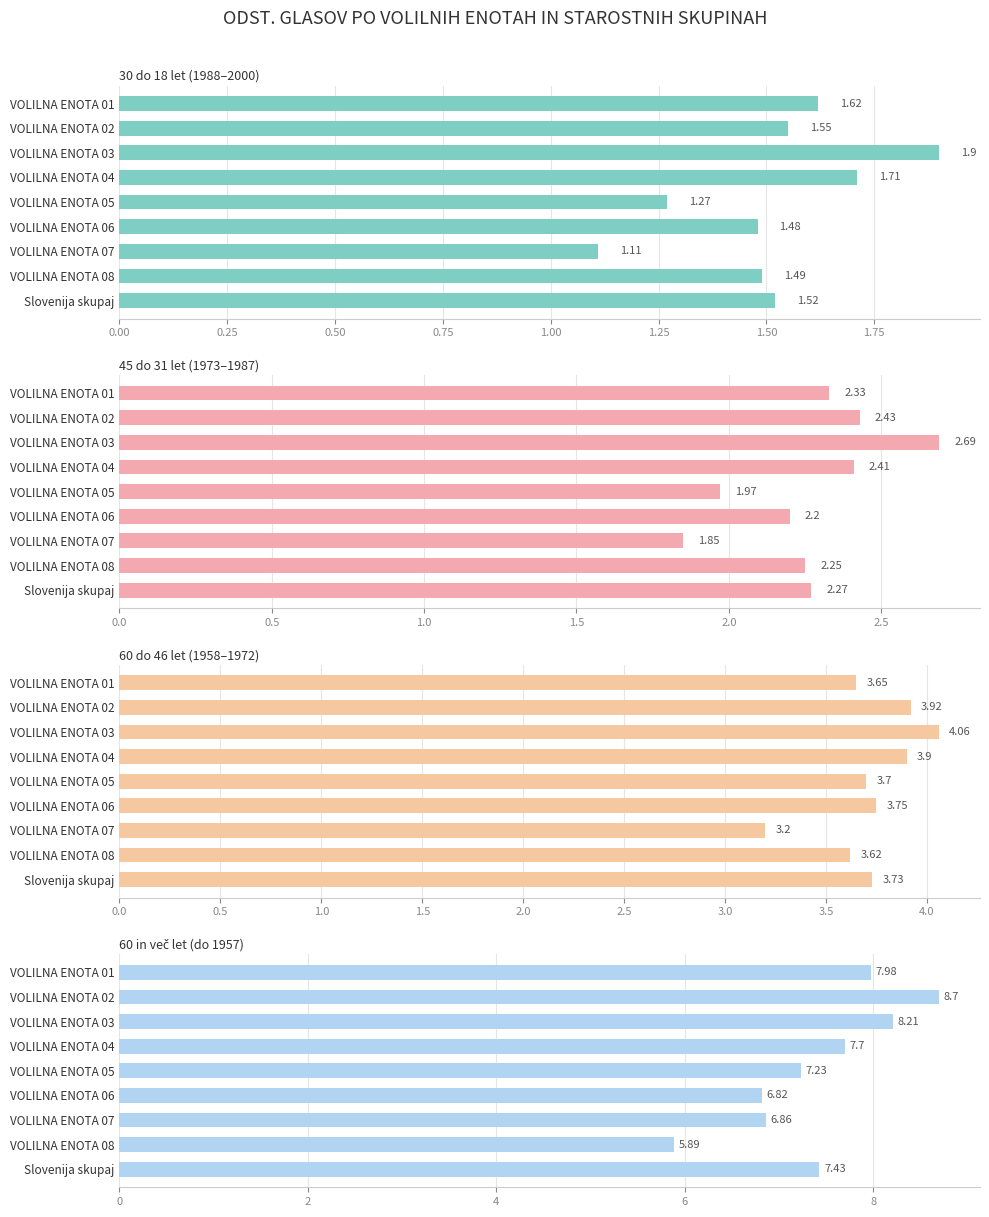

At how many categories does at least one series exceed 5?

9